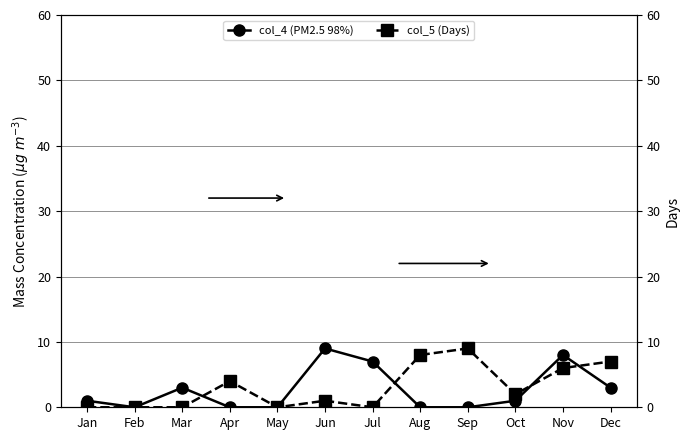

Is this an area chart (filled region under the line)?

No